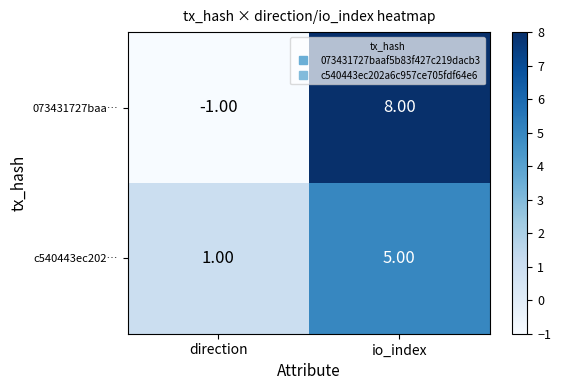

What is the sum of all 073431727baa… values?

7